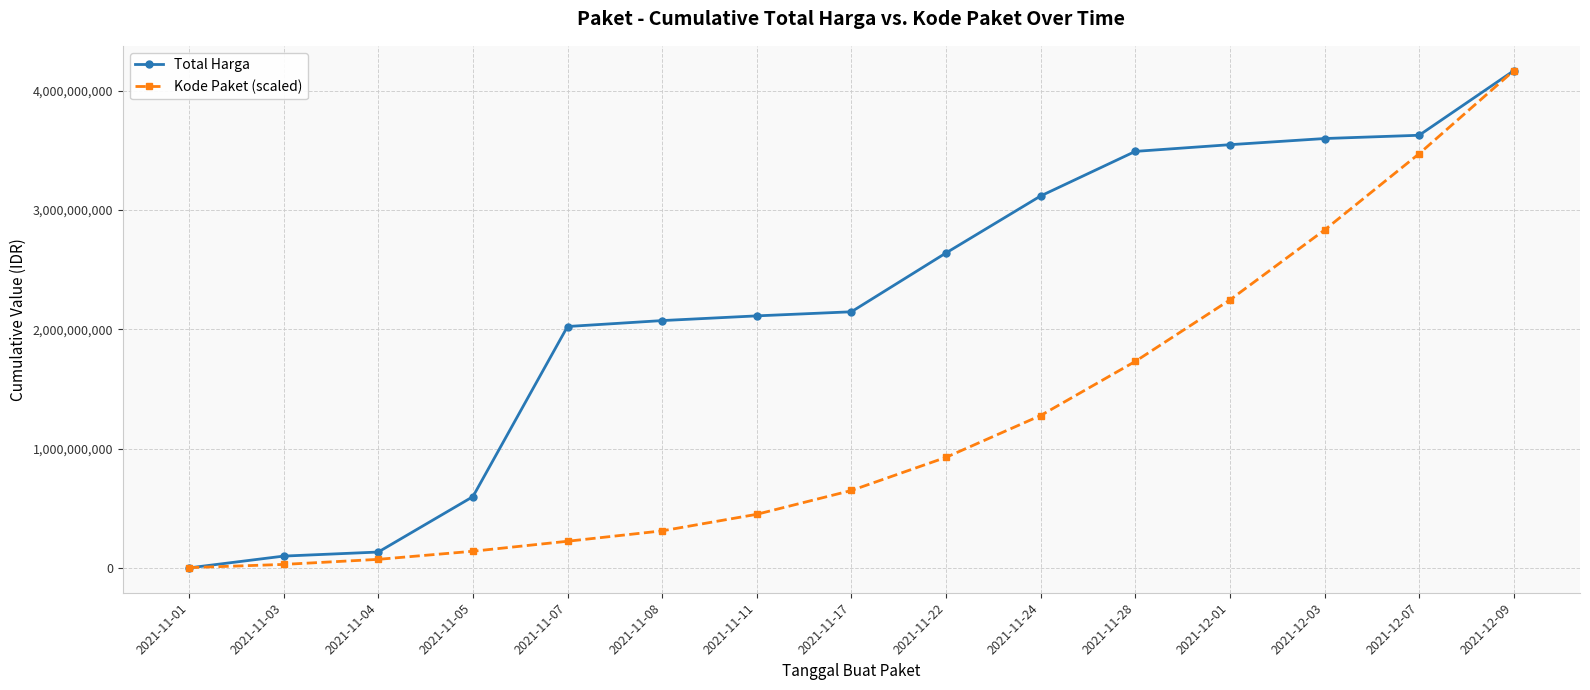

Which category has the highest value across all series?

2021-12-09